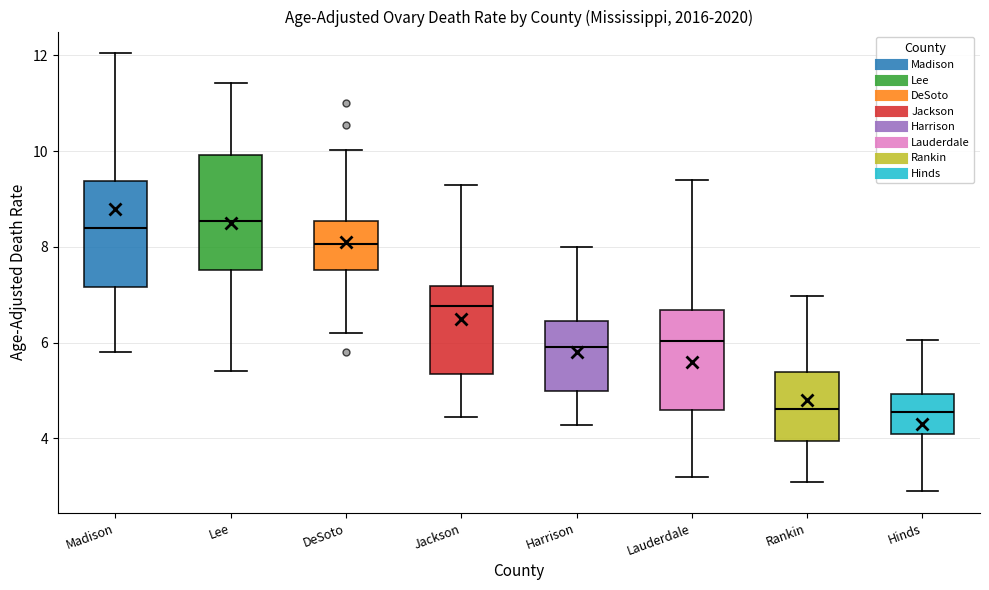

Reading left to right, read every box against the y-axis: the position of its median line, the range the box covers, and the ends of its whiskers. The values are not printed on the chart, so give them approximately, as read against the axis.

Madison: median 8.4, box 7.2 to 9.4, whiskers 5.8 to 12.0
Lee: median 8.6, box 7.6 to 10.0, whiskers 5.4 to 11.4
DeSoto: median 8.0, box 7.6 to 8.6, whiskers 6.2 to 10.0
Jackson: median 6.8, box 5.4 to 7.2, whiskers 4.4 to 9.2
Harrison: median 6.0, box 5.0 to 6.4, whiskers 4.2 to 8.0
Lauderdale: median 6.0, box 4.6 to 6.6, whiskers 3.2 to 9.4
Rankin: median 4.6, box 4.0 to 5.4, whiskers 3.2 to 7.0
Hinds: median 4.6, box 4.2 to 5.0, whiskers 3.0 to 6.0